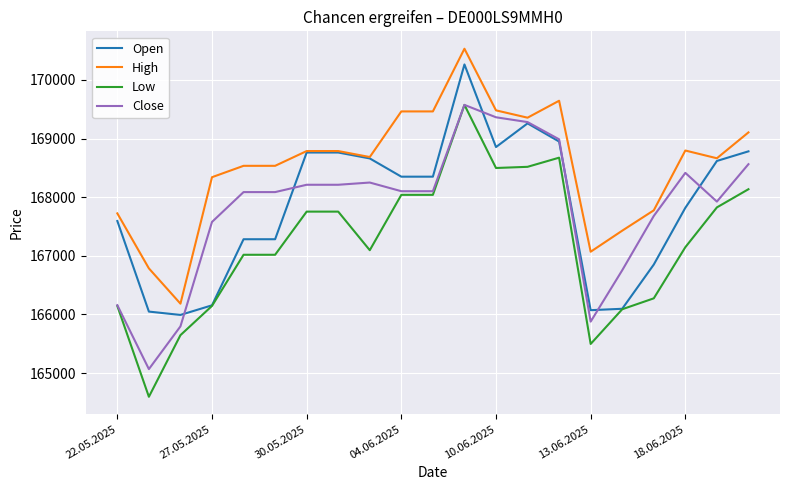

True or false: High and Low cross at least once.

False